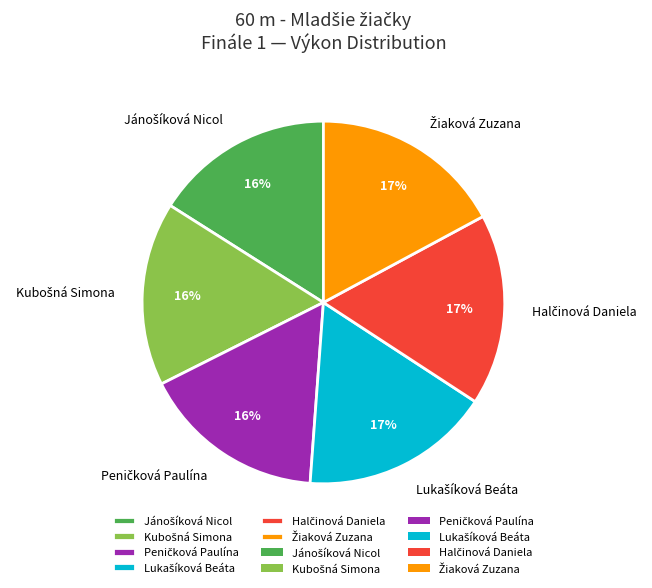

To the nearest percent, what is the average slice percentage?

17%